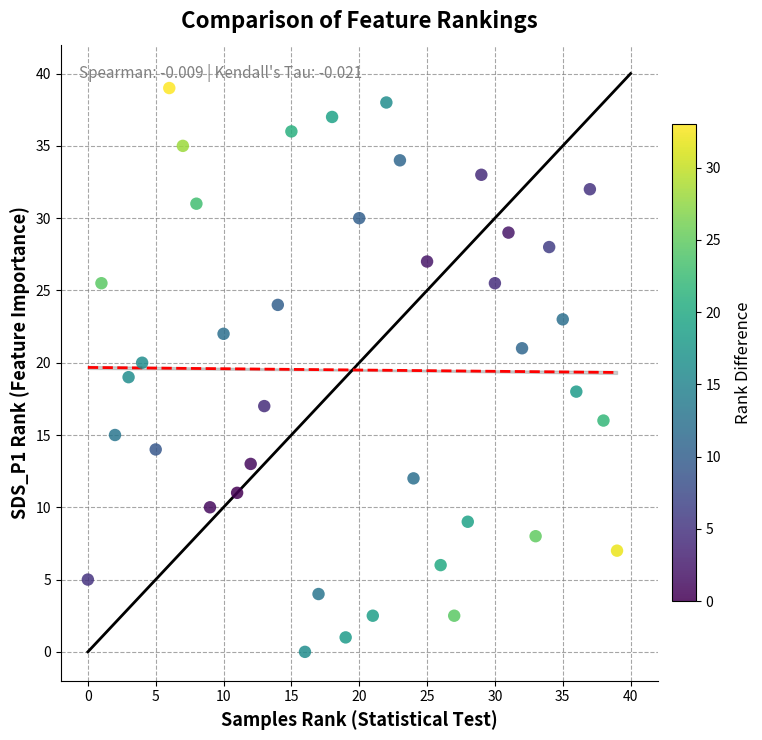

What is the range of X values (max minus min)?

39.0